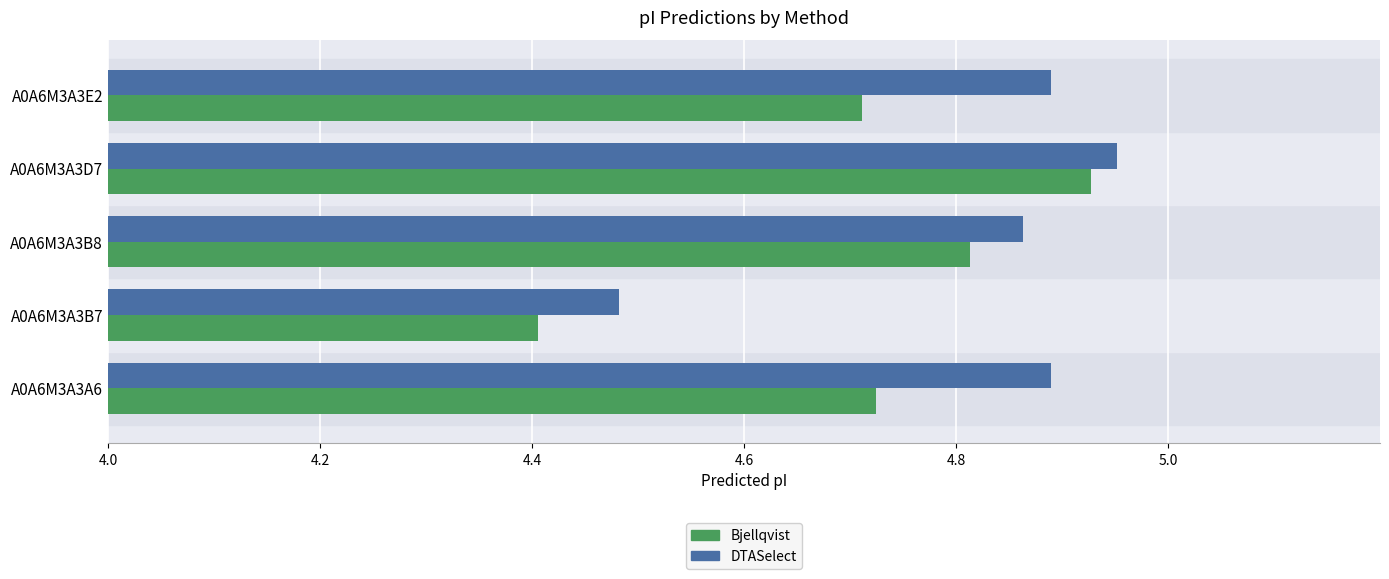

What is the difference between the maximum and minimum values in the DTASelect series?

0.5